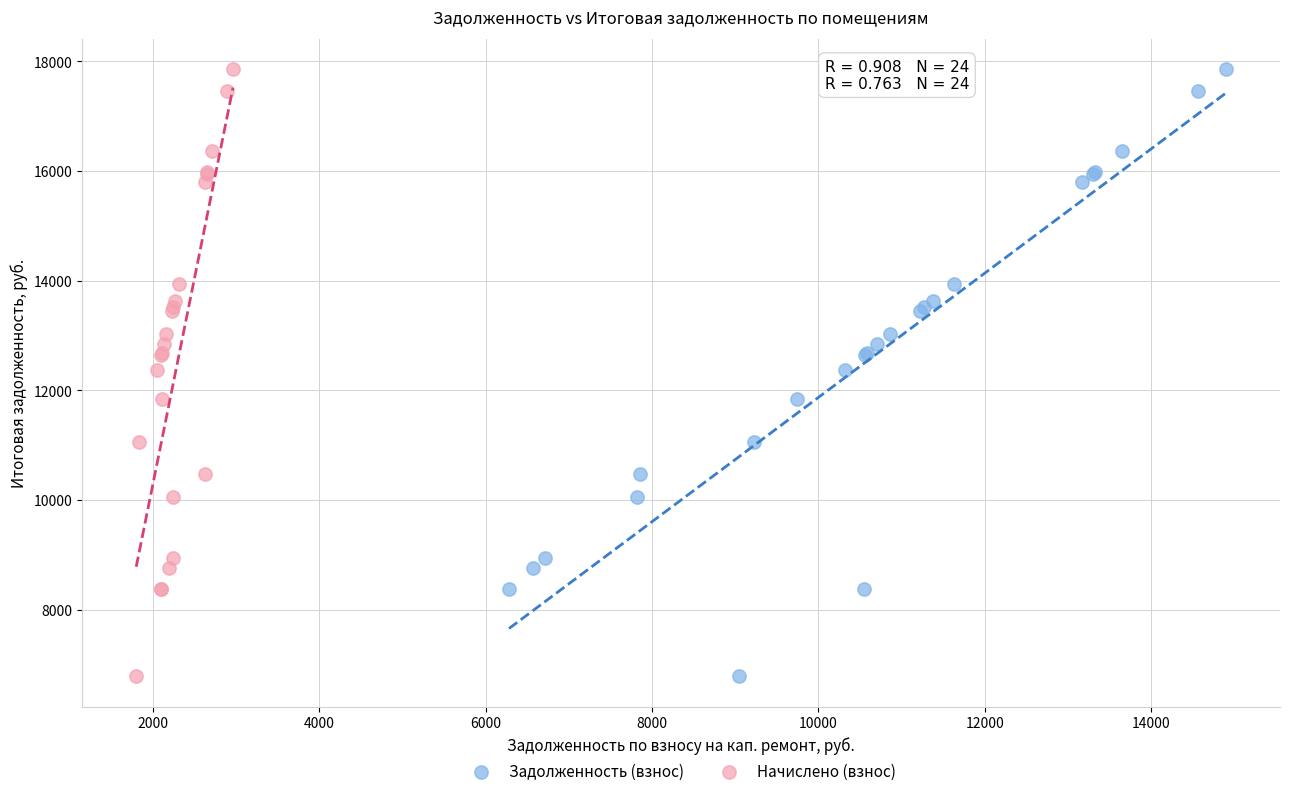

What are all the series names shown in the legend?

Задолженность (взнос), Начислено (взнос)